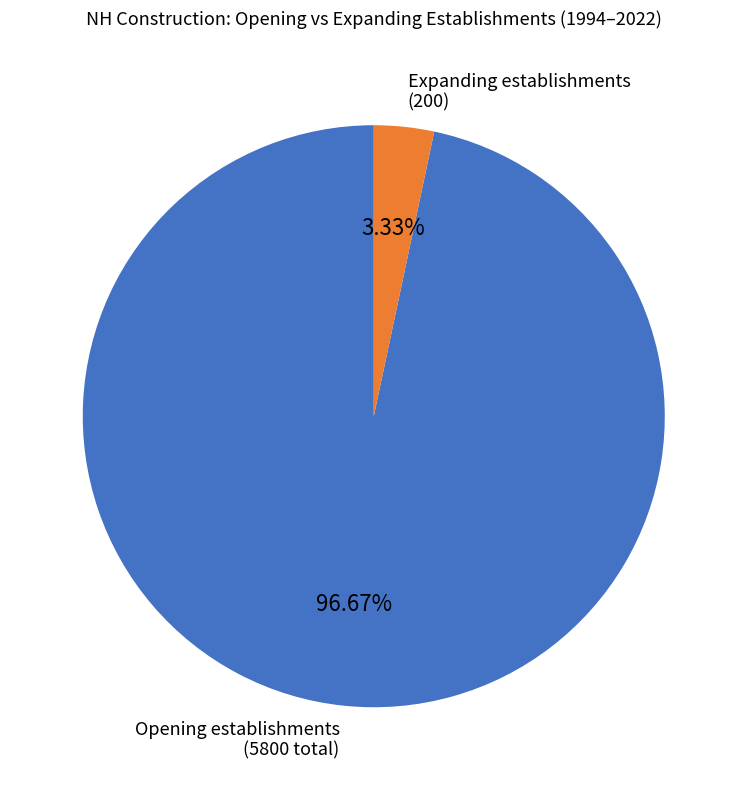

Which has a higher value, Opening establishments (5800 total) or Expanding establishments (200)?

Opening establishments (5800 total)